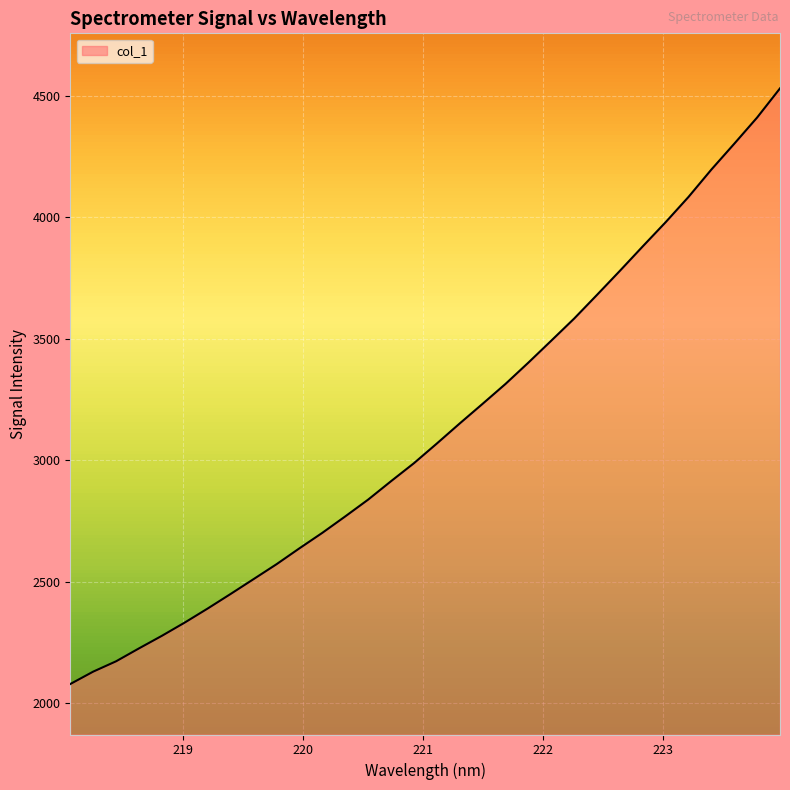

What is the greatest value displayed?

4530.9